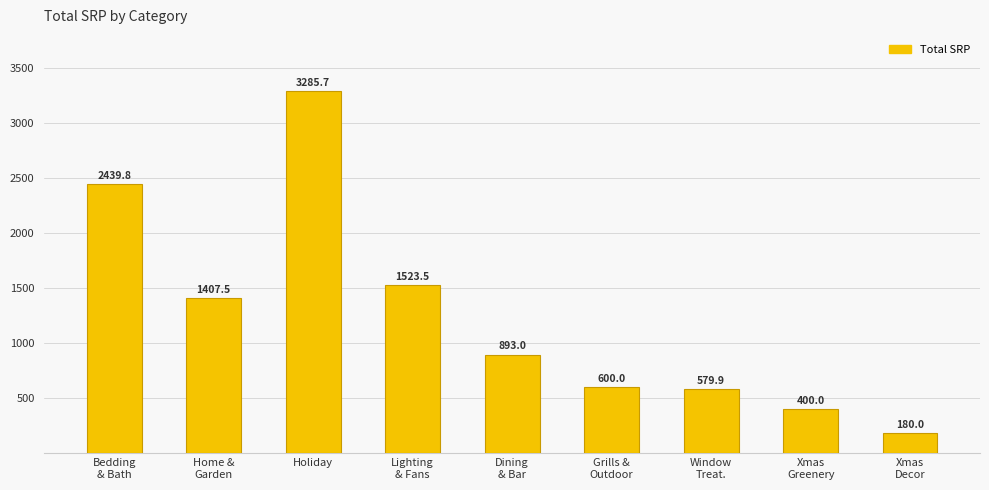

Does the chart contain any negative values?

No